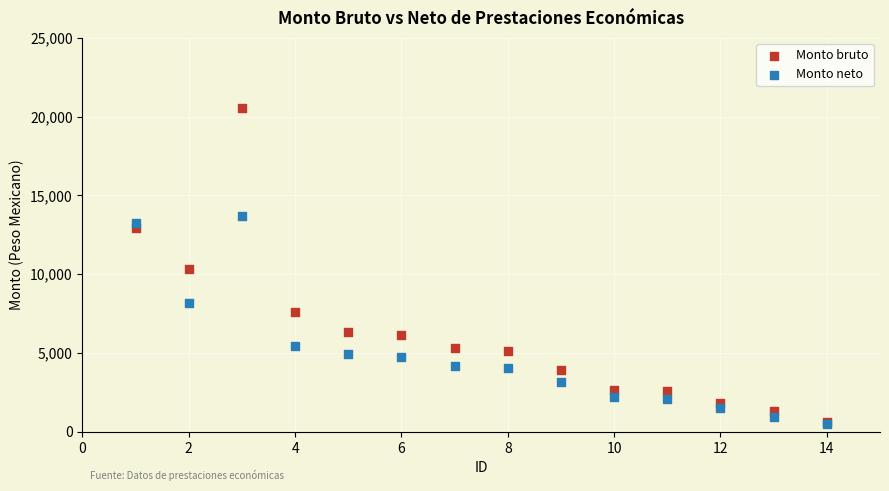

What are all the series names shown in the legend?

Monto bruto, Monto neto